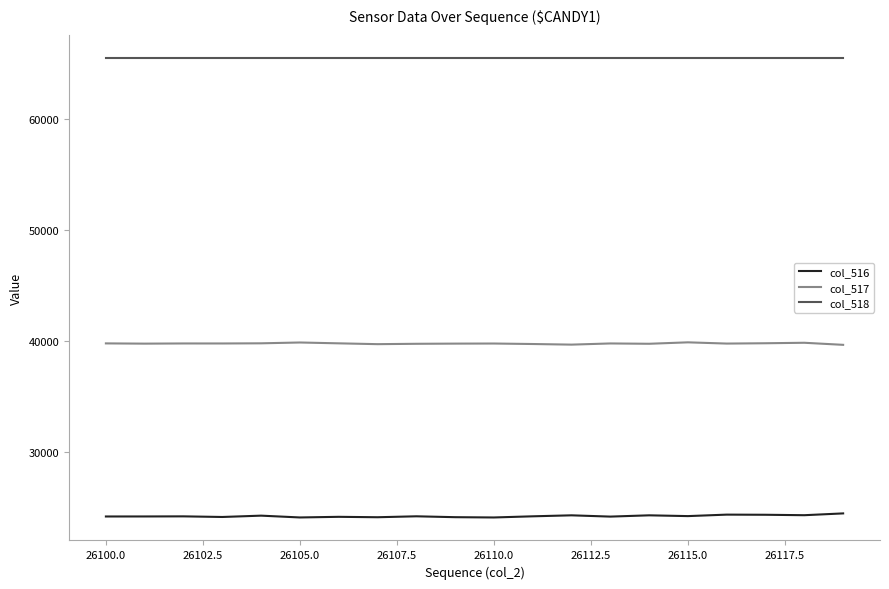

What is the maximum value for col_518?

65535